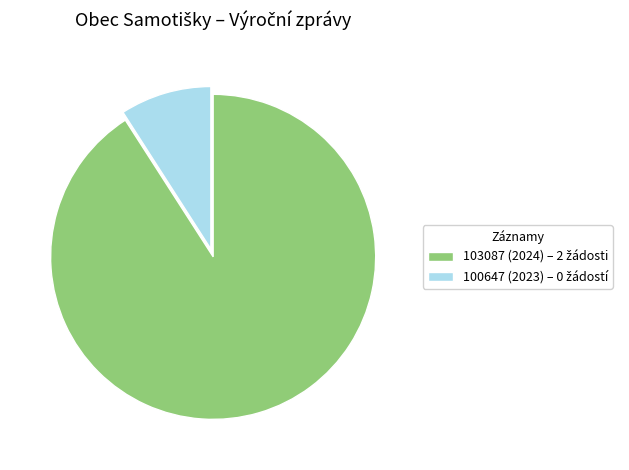

Is 103087 (2024) the majority of the pie?

Yes